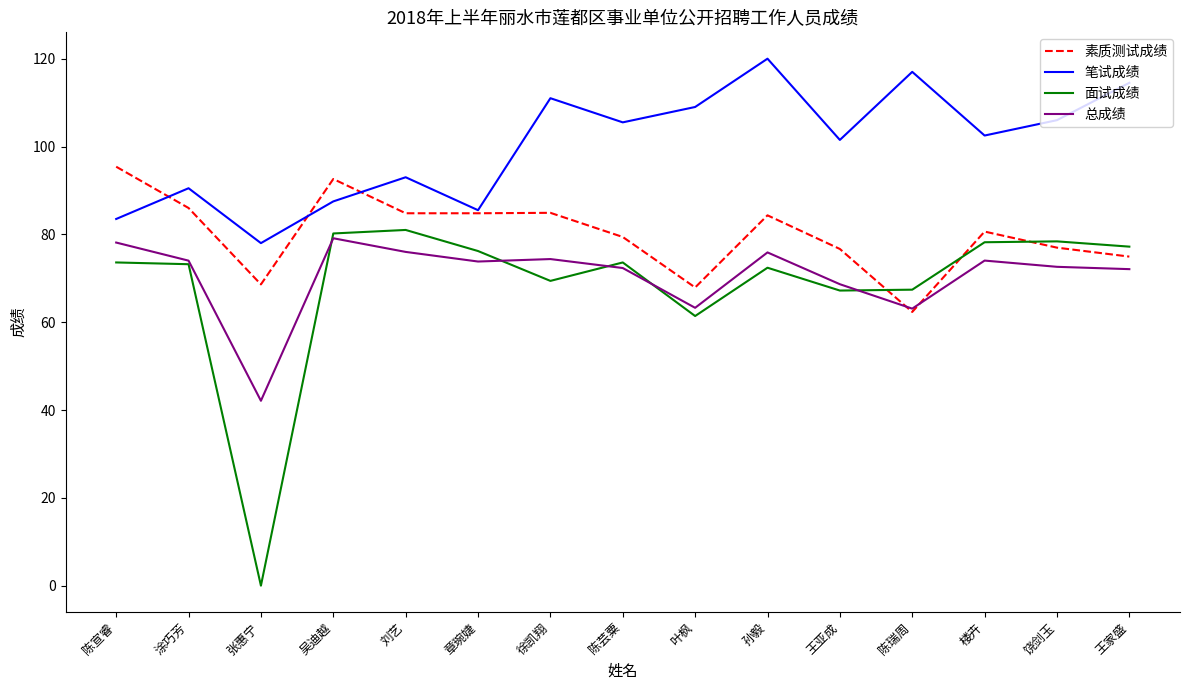

What position from the left is 徐凯翔?

7